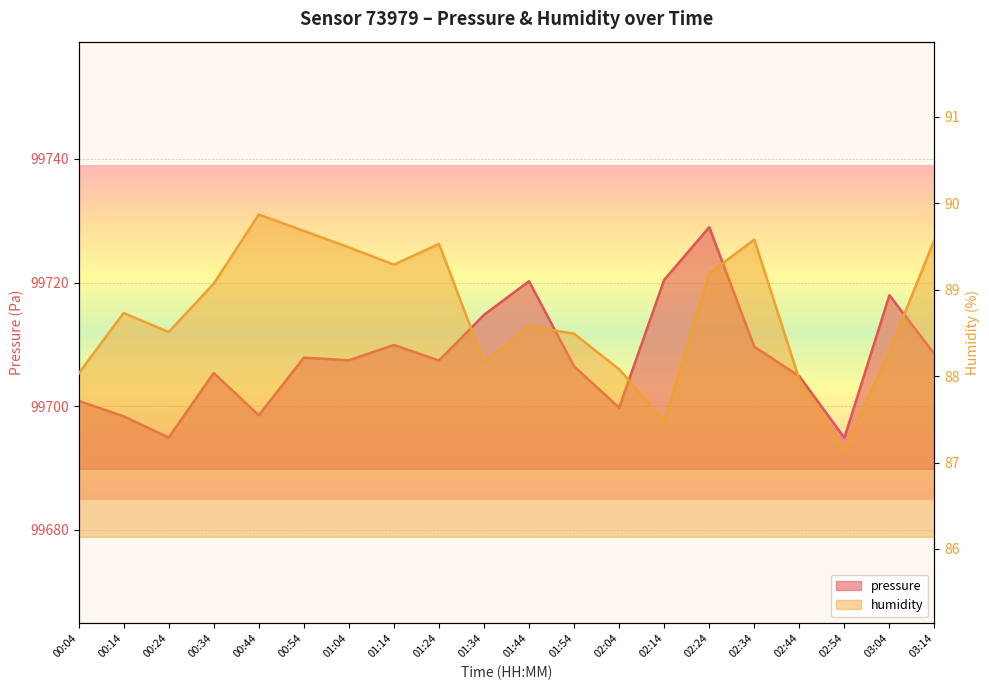

Reading left to right, extract all data points from this chart.

pressure: 99700.9	99698.4	99694.9	99705.4	99698.5	99707.9	99707.4	99709.9	99707.4	99714.8	99720.2	99706.4	99699.8	99720.4	99729.0	99709.6	99704.9	99694.9	99718.0	99708.4
humidity: 88.0	88.7	88.5	89.1	89.9	89.7	89.5	89.3	89.5	88.2	88.6	88.5	88.1	87.5	89.2	89.6	88.0	87.1	88.3	89.6